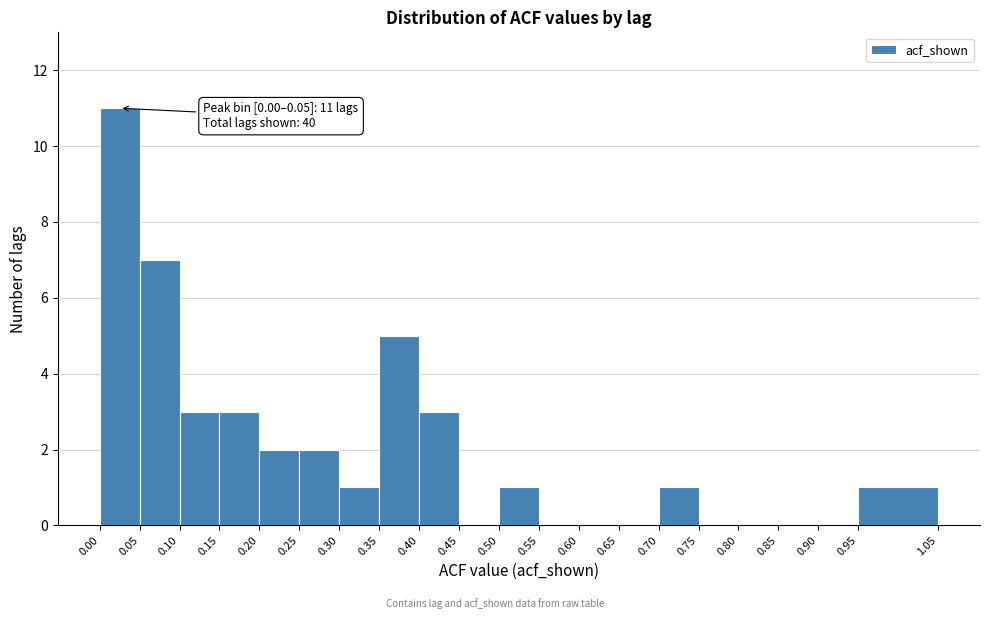

Which range on the x-axis has the tallest bar?

0.00 to 0.05